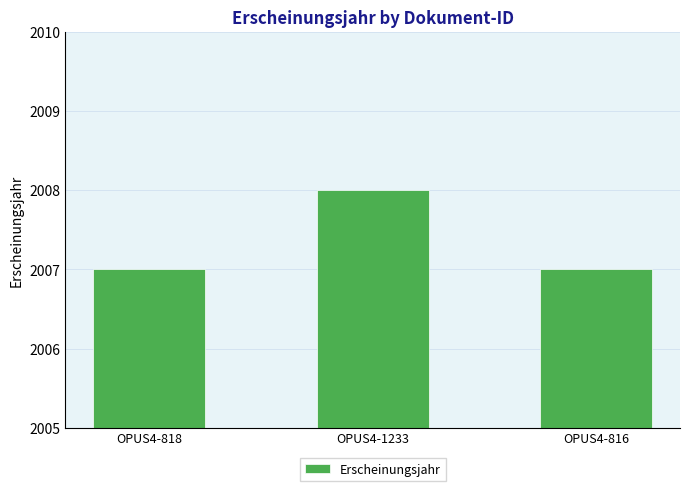

Approximately how many times larger is the value at OPUS4-816 compared to OPUS4-818?

1.0